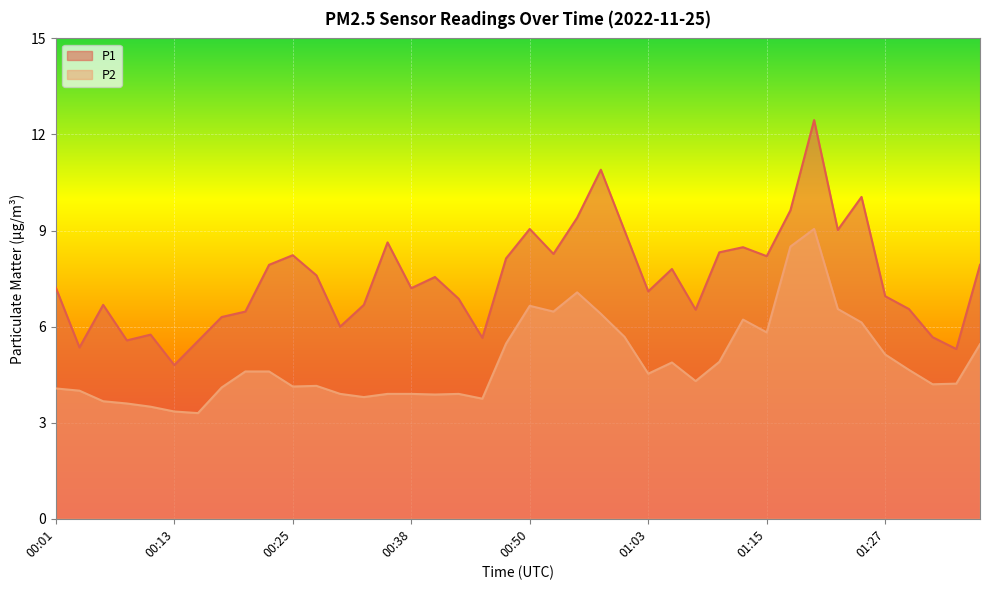

What value does the P2 series have at 00:01?

4.1